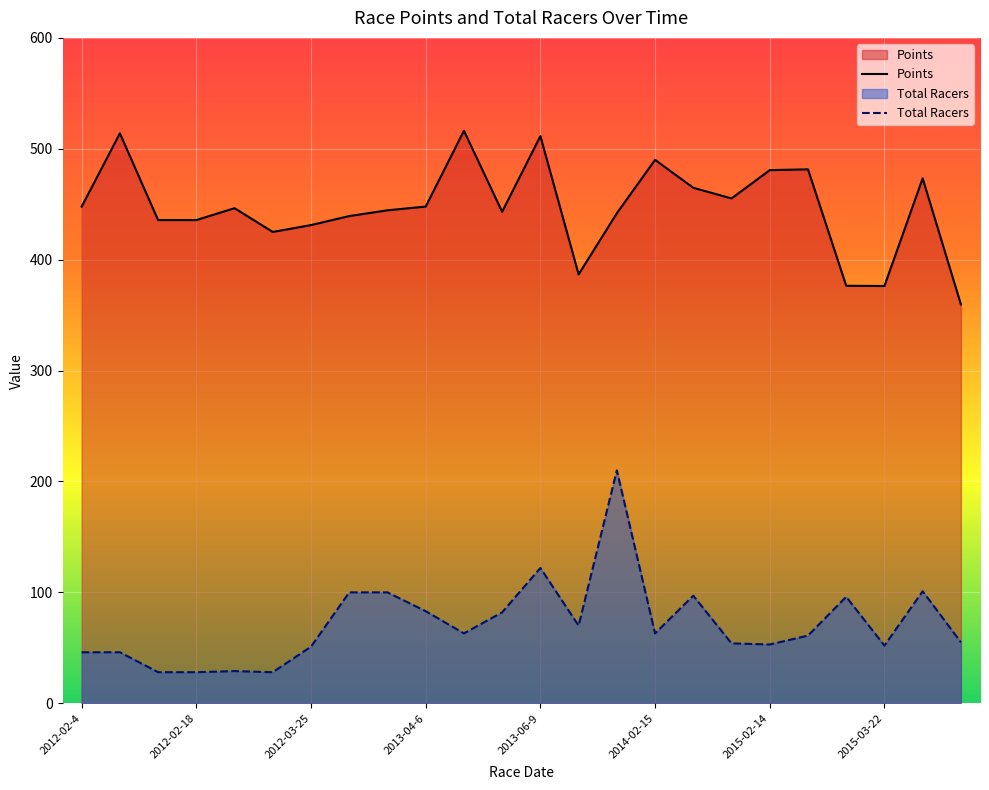

Reading right to left, what are all the values shown in this chart?

Points: 359.7	473.3	376.3	376.5	481.5	480.8	455.2	464.8	490.0	441.9	386.7	511.5	443.2	516.2	447.9	444.5	439.3	431.2	425.0	446.4	435.7	435.7	513.9	447.8
Total Racers: 55.0	101.0	52.0	96.0	61.0	53.0	54.0	97.0	63.0	210.0	70.0	122.0	82.0	63.0	83.0	100.0	100.0	51.0	28.0	29.0	28.0	28.0	46.0	46.0